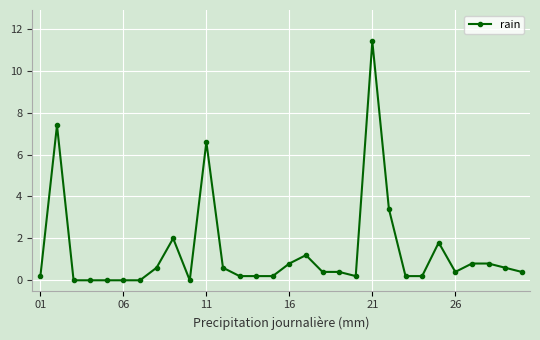

What is the difference between the maximum and minimum values?

11.4